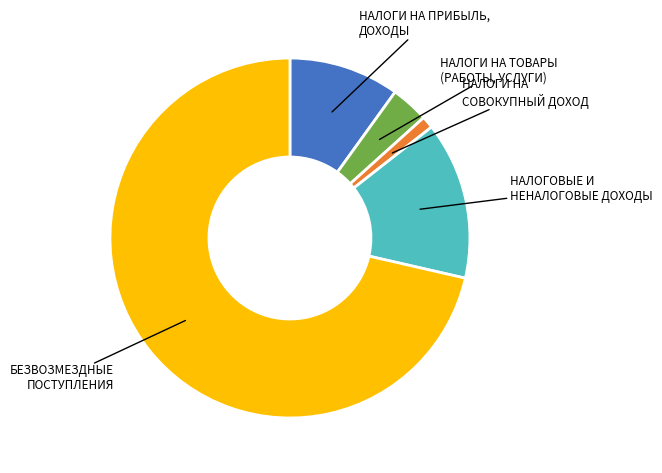

Is there a majority slice in this chart?

Yes